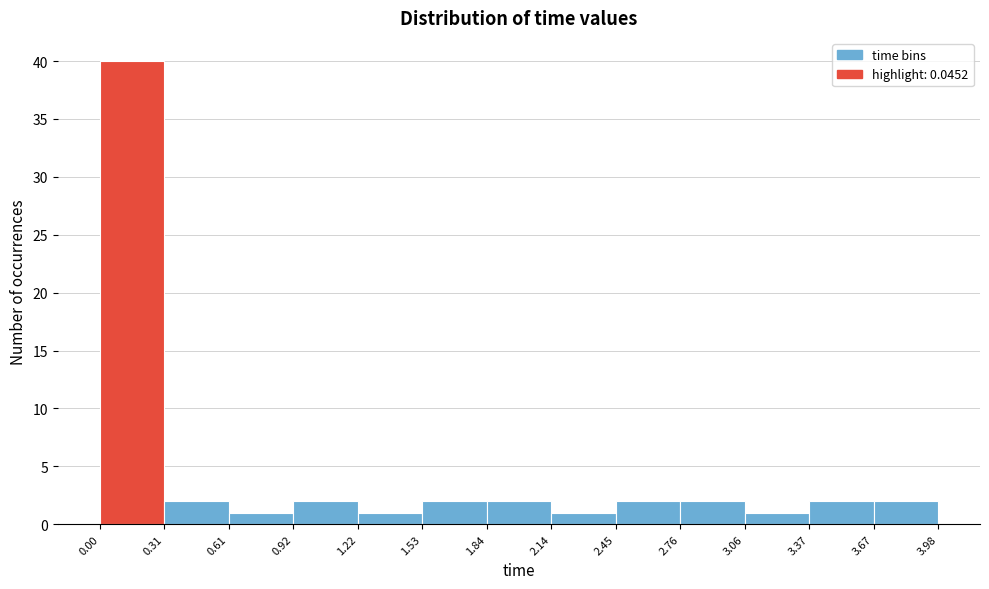

How tall is the bar that spans 2.45 to 2.76 on the x-axis? The values are not printed on the chart, so give them approximately, as read against the axis.

2